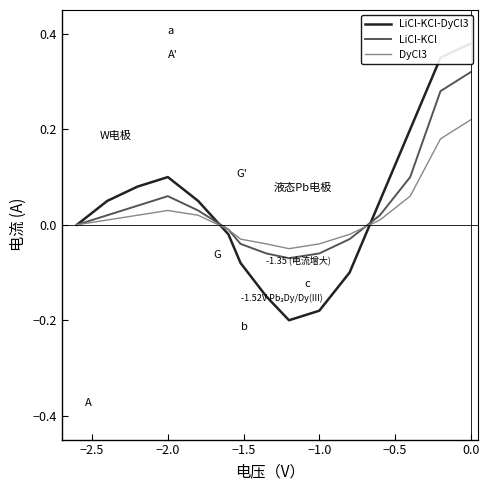

At which category does the chart reach its peak across all series?

14